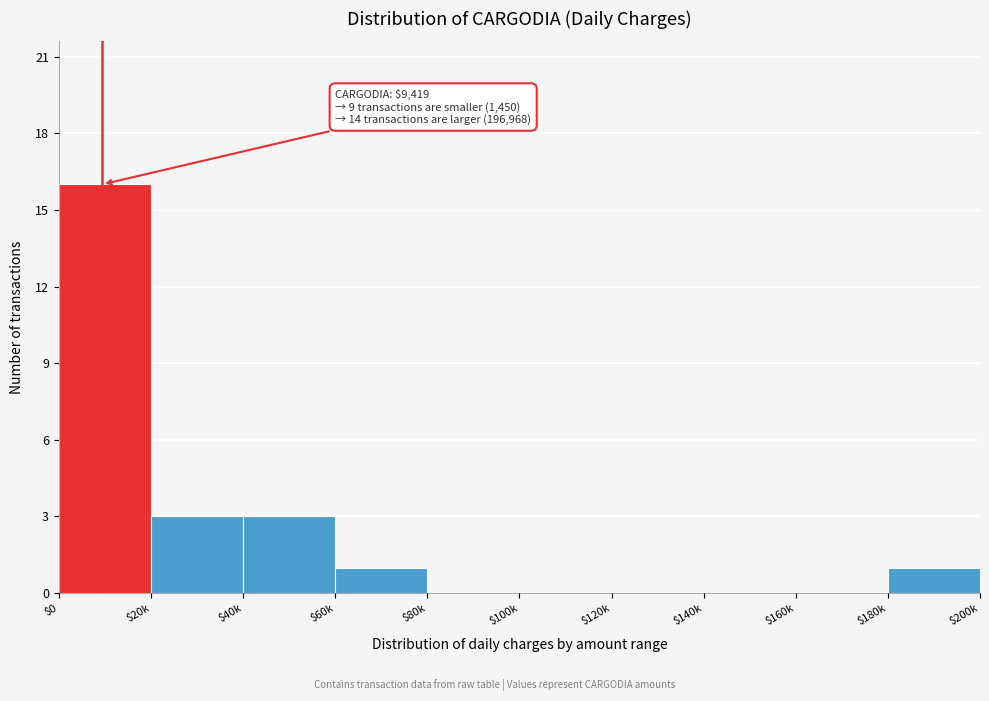

The value at $160k is 0. True or false?

True